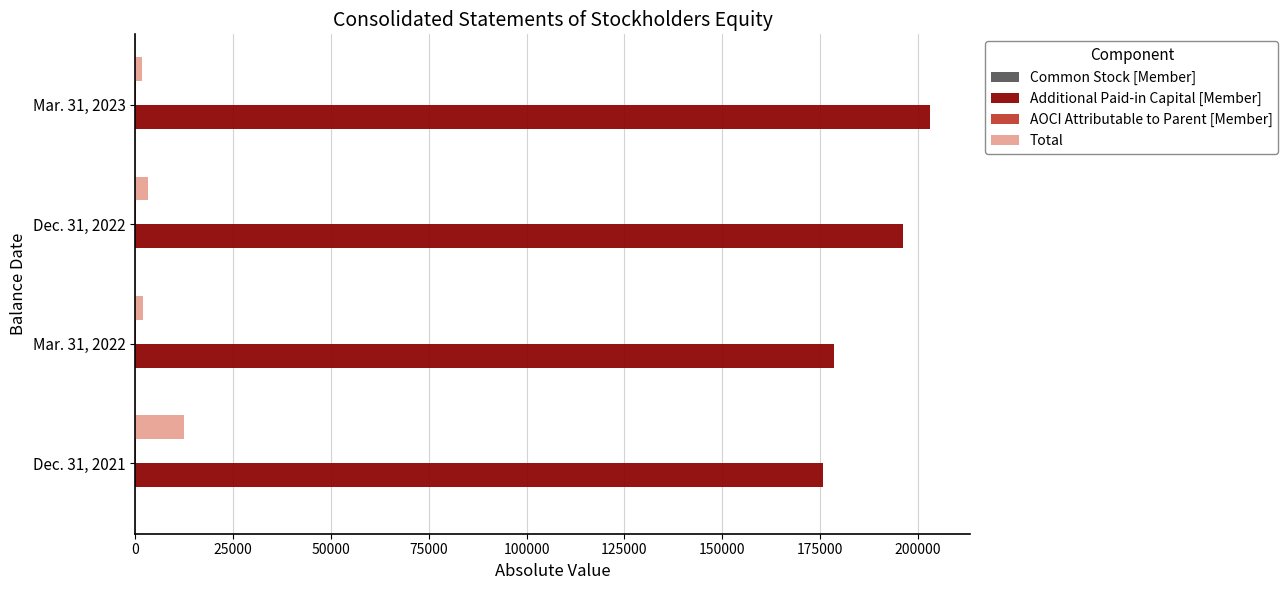

Which series has the largest total across all categories?

Additional Paid-in Capital [Member]